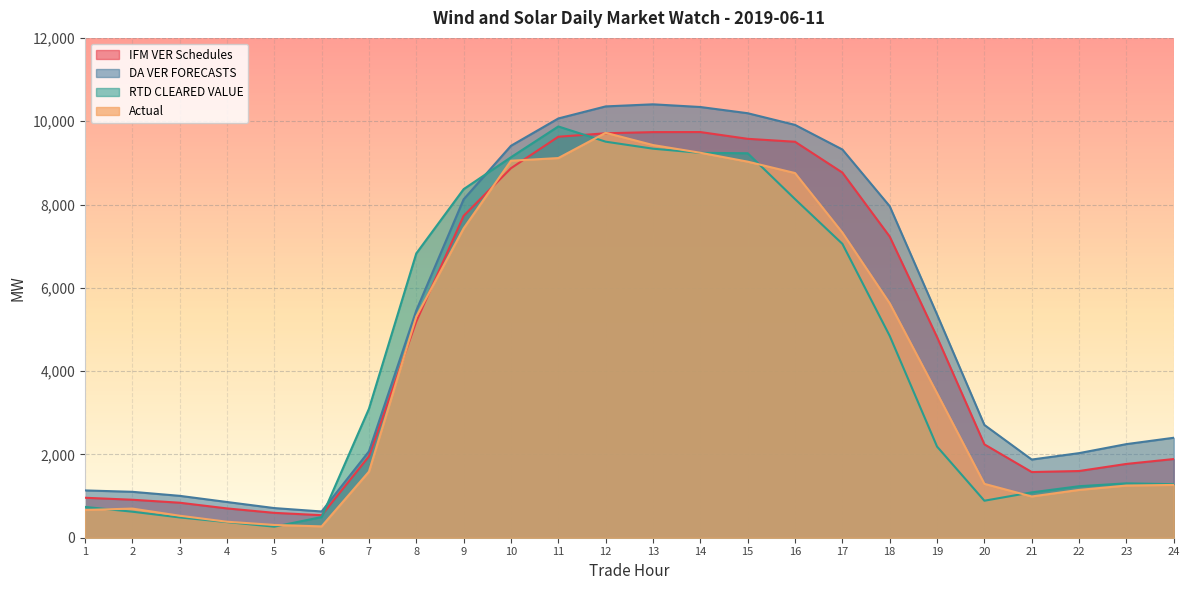

Where do Actual and RTD CLEARED VALUE first cross each other?

1 and 2